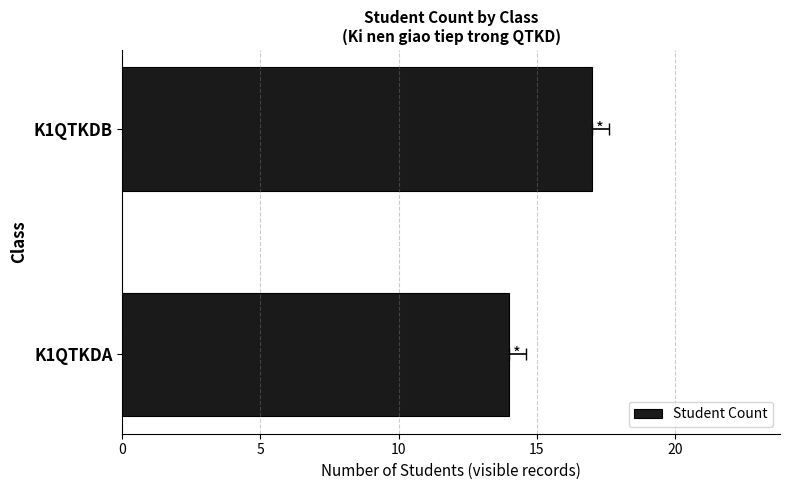

What is the difference between the values at K1QTKDB and K1QTKDA?

3